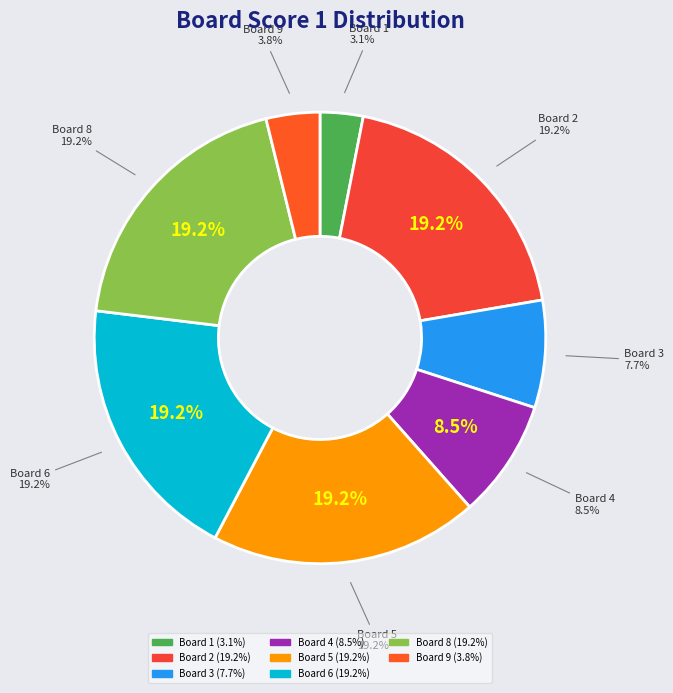

To the nearest percent, what is the difference between the Board 3 and Board 5 slice percentages?

12%